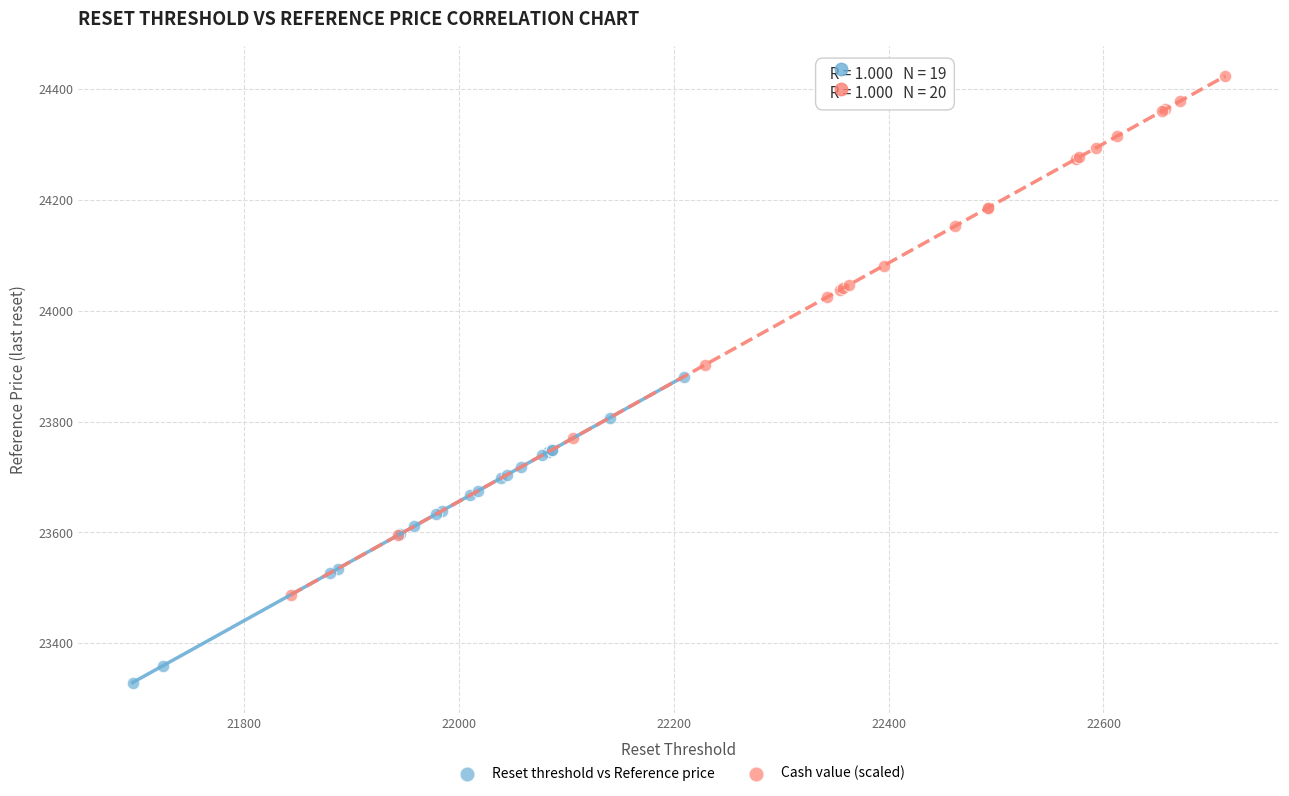

Which series reaches the maximum Y coordinate?

Cash value (scaled)